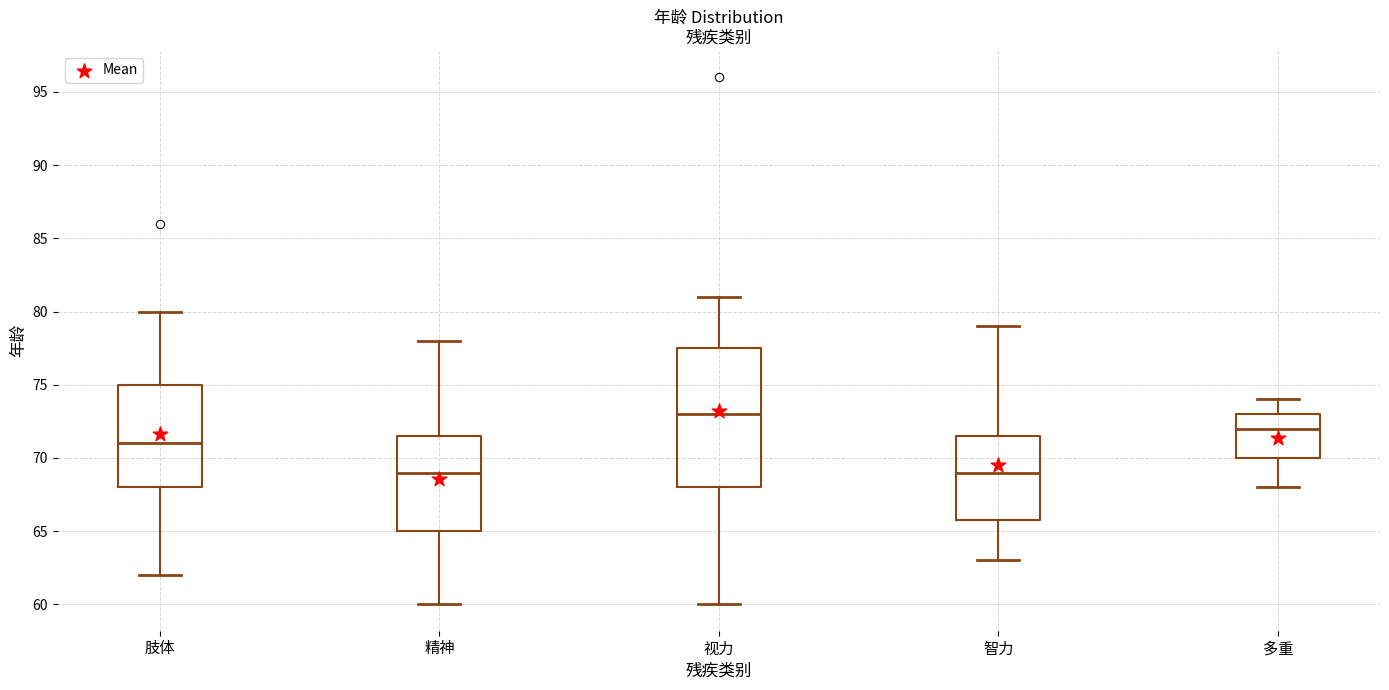

Reading left to right, read every box against the y-axis: the position of its median line, the range the box covers, and the ends of its whiskers. The values are not printed on the chart, so give them approximately, as read against the axis.

肢体: median 71.0, box 68.0 to 75.0, whiskers 62.0 to 80.0
精神: median 69.0, box 65.0 to 71.5, whiskers 60.0 to 78.0
视力: median 73.0, box 68.0 to 77.5, whiskers 60.0 to 81.0
智力: median 69.0, box 66.0 to 71.5, whiskers 63.0 to 79.0
多重: median 72.0, box 70.0 to 73.0, whiskers 68.0 to 74.0